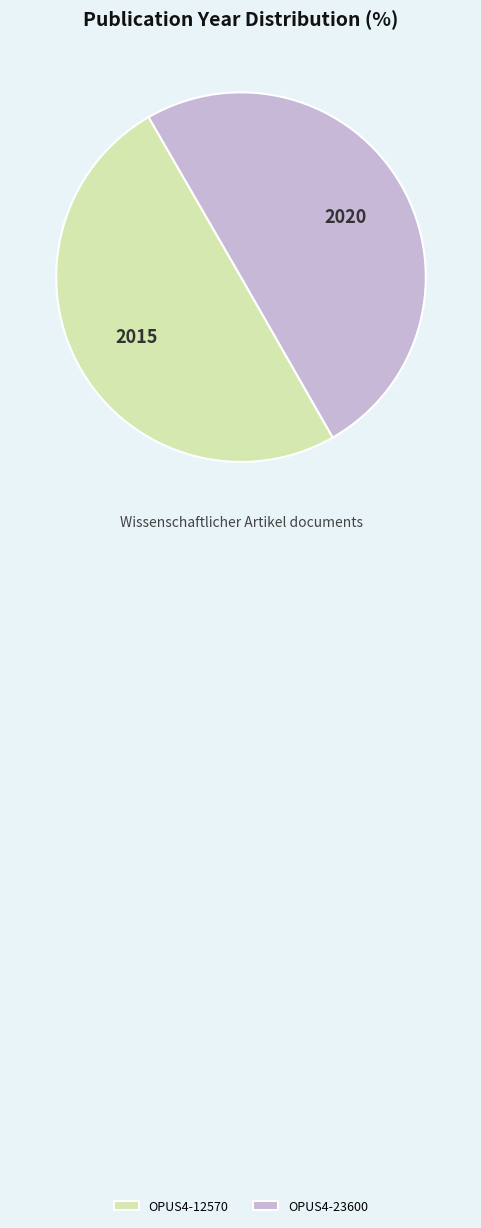

Combined, do OPUS4-23600 and OPUS4-12570 account for over 50%?

Yes